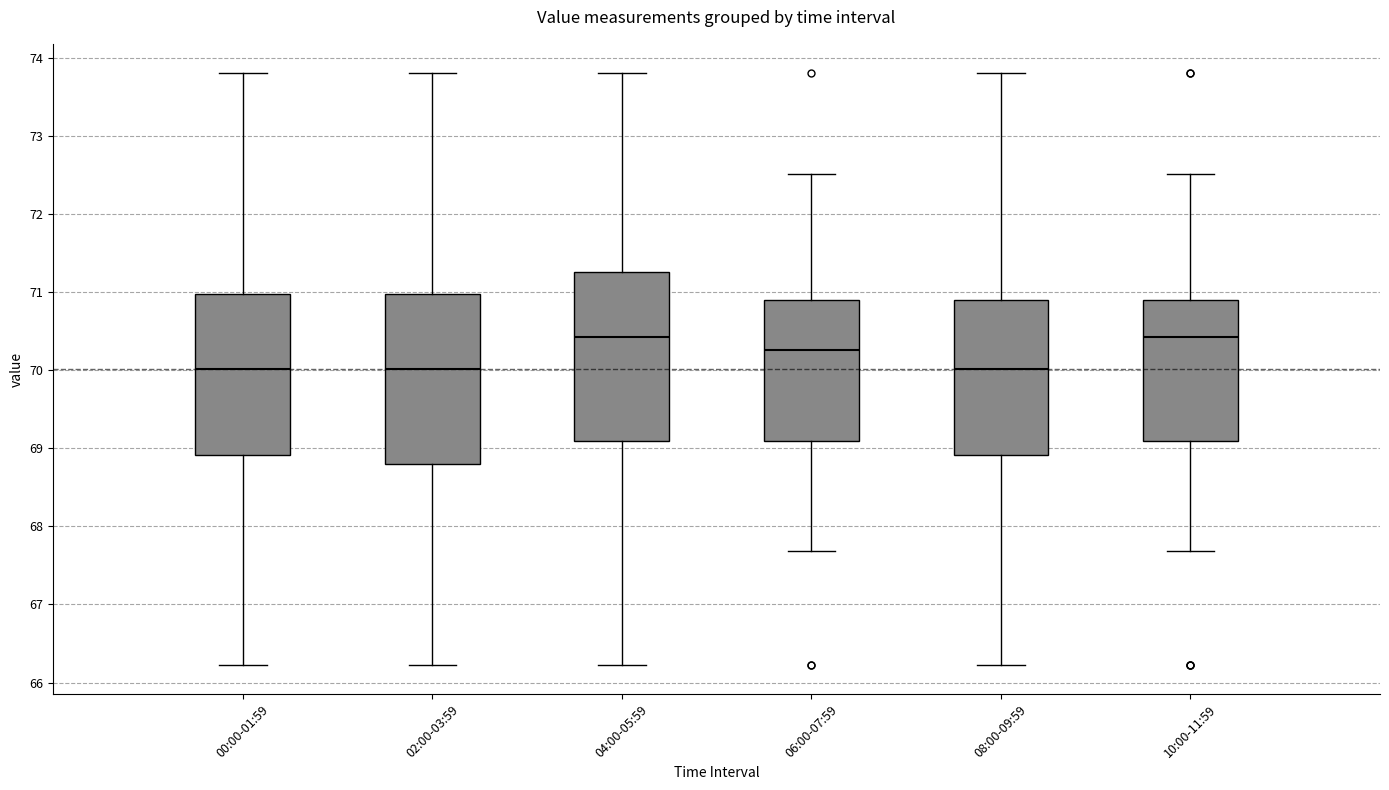

Reading left to right, transcribe this box plot: for each box, give where its median line is, the range the box spans, and where its two whiskers end, as read against the y-axis. The values are not printed on the chart, so give them approximately, as read against the axis.

00:00-01:59: median 70.0, box 68.9 to 71.0, whiskers 66.2 to 73.8
02:00-03:59: median 70.0, box 68.8 to 71.0, whiskers 66.2 to 73.8
04:00-05:59: median 70.4, box 69.1 to 71.3, whiskers 66.2 to 73.8
06:00-07:59: median 70.3, box 69.1 to 70.9, whiskers 67.7 to 72.5
08:00-09:59: median 70.0, box 68.9 to 70.9, whiskers 66.2 to 73.8
10:00-11:59: median 70.4, box 69.1 to 70.9, whiskers 67.7 to 72.5